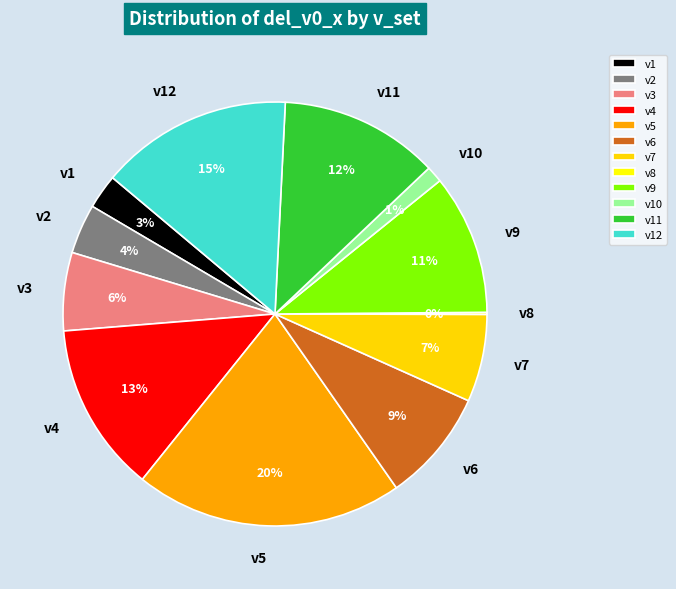

To the nearest percent, what is the difference between the v6 and v12 slice percentages?

6%